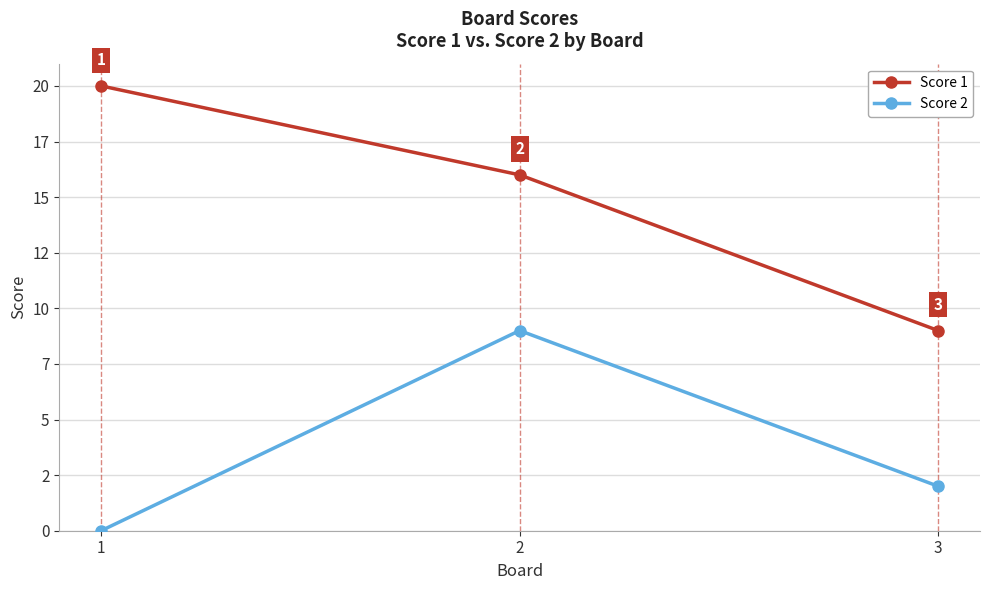

What are all the series names shown in the legend?

Score 1, Score 2